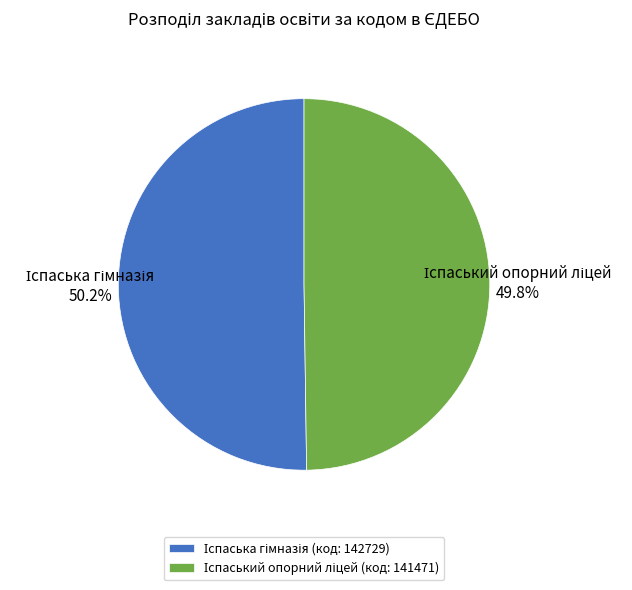

Is there a majority slice in this chart?

Yes